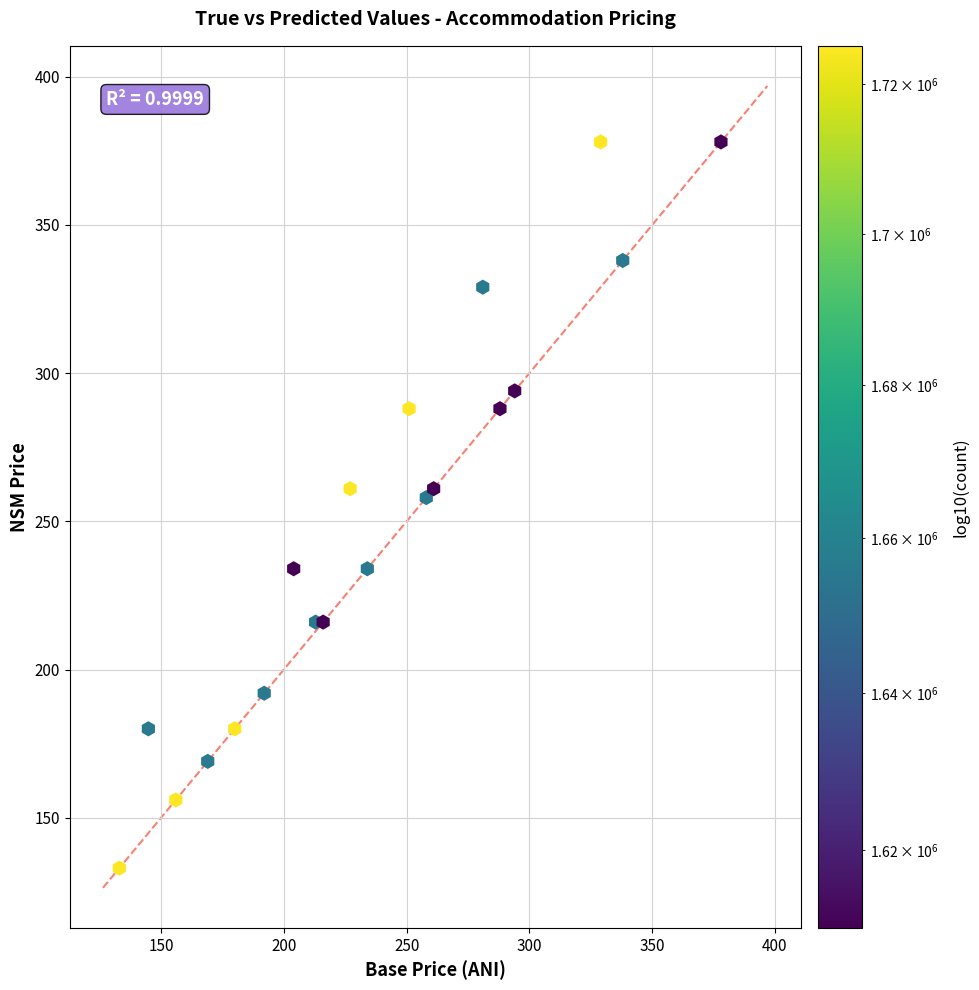

What is the range of Y values (max minus min)?

245